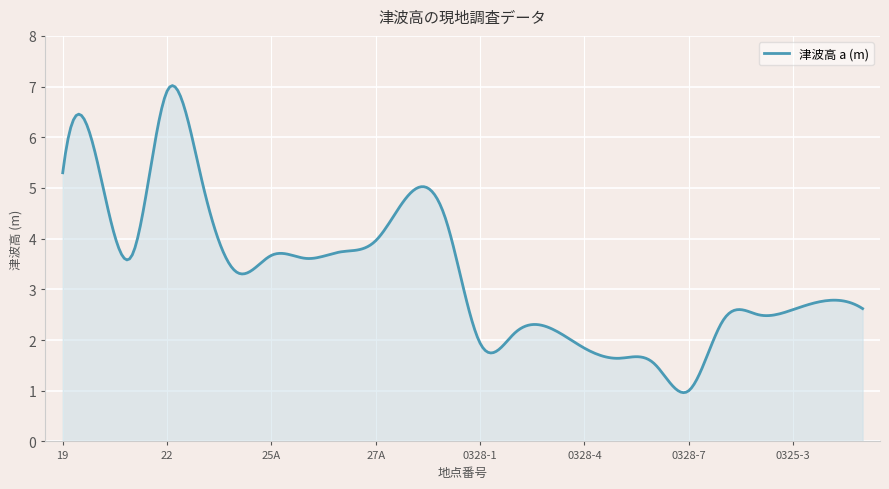

What is the smallest value displayed?

1.0